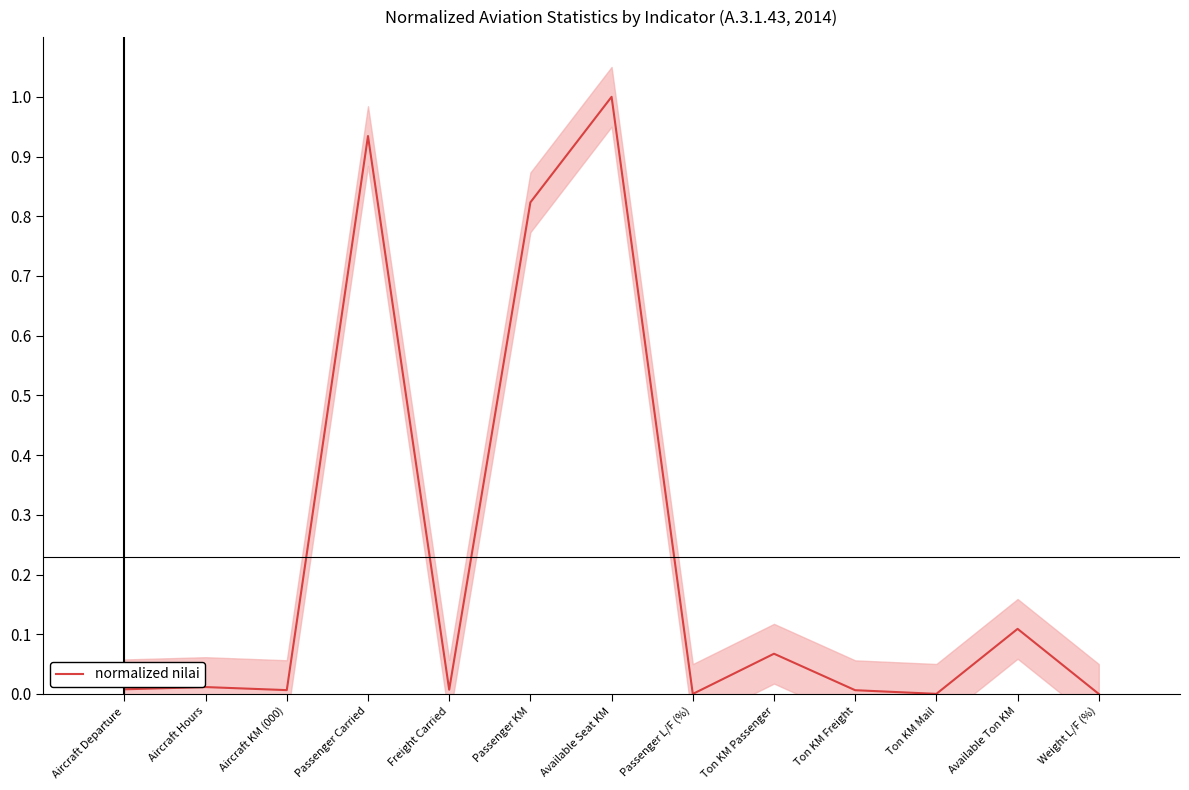

The chart shows a value of 0.0 at Aircraft Hours. True or false?

False